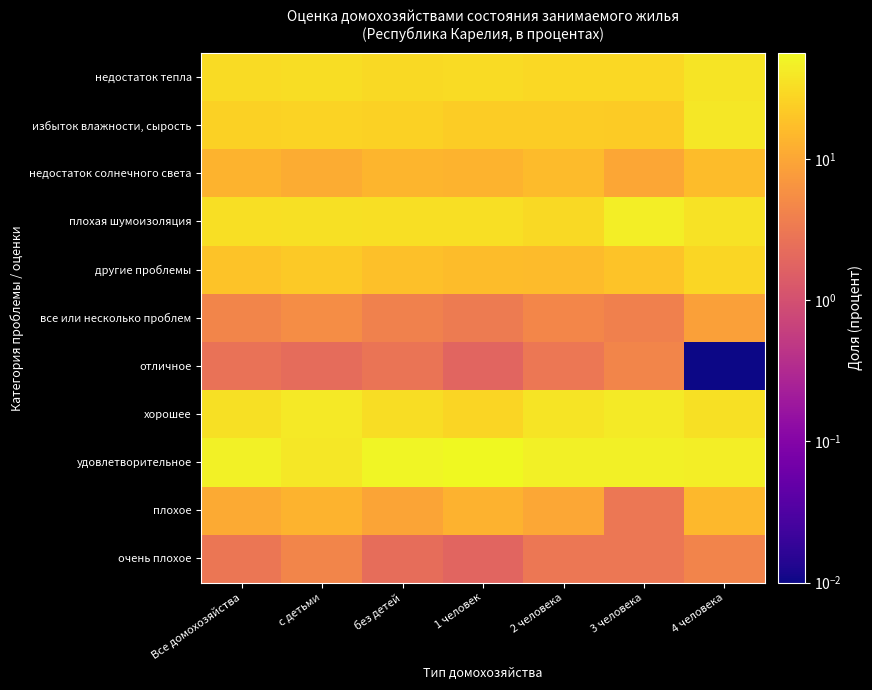

Which category has the highest value across all series?

1 человек